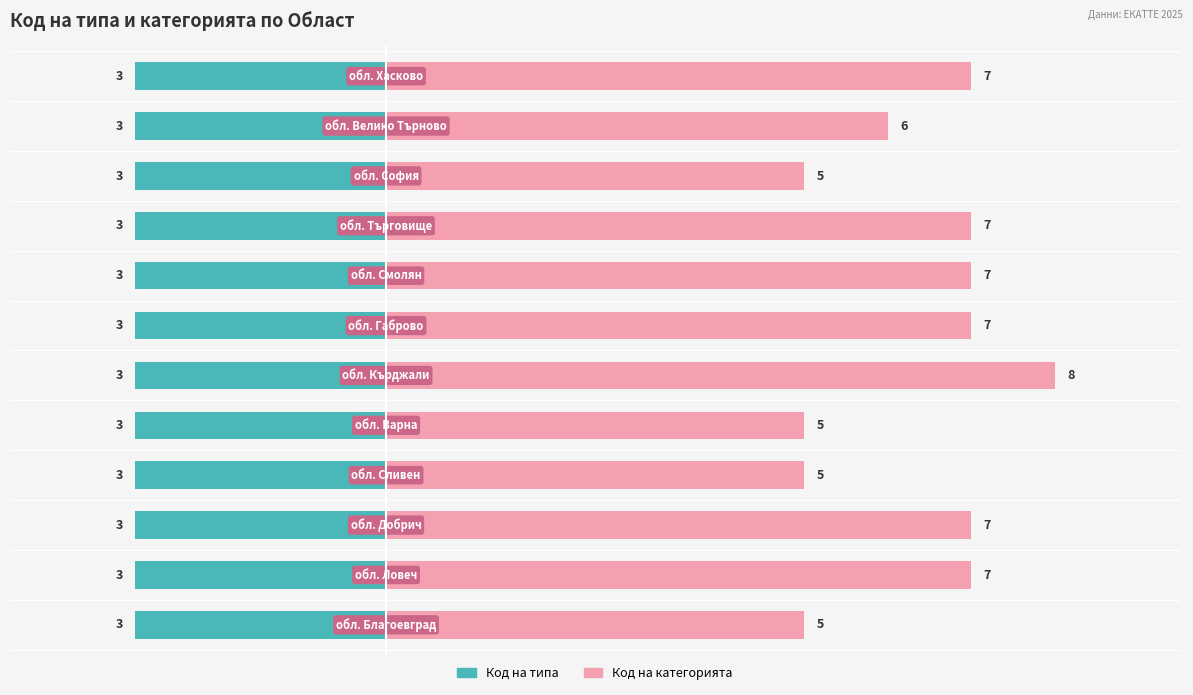

Rank the series by their average value, from highest to lowest.

Код на категорията, Код на типа